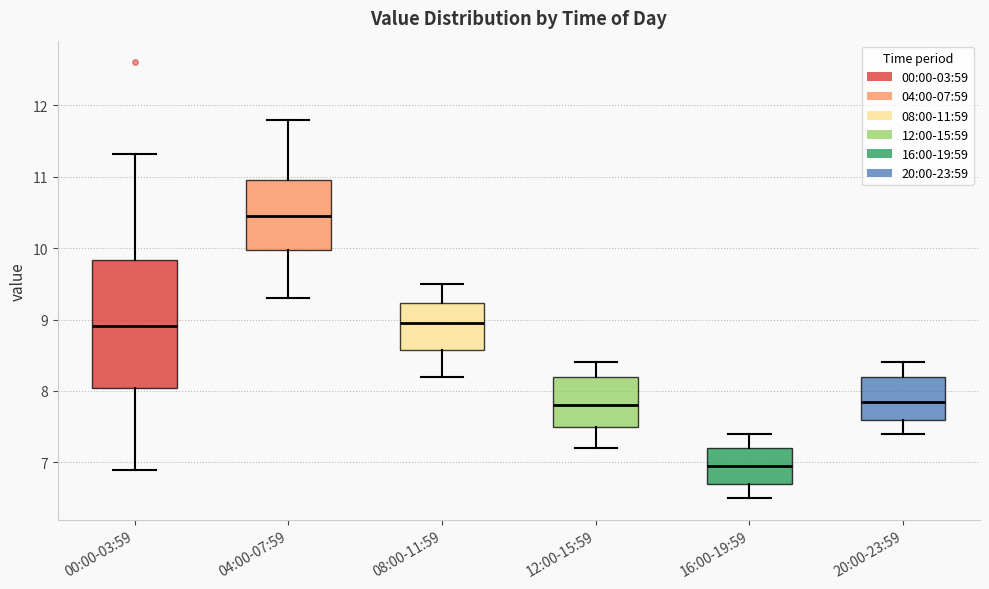

Which box's median line is the lowest?

16:00-19:59